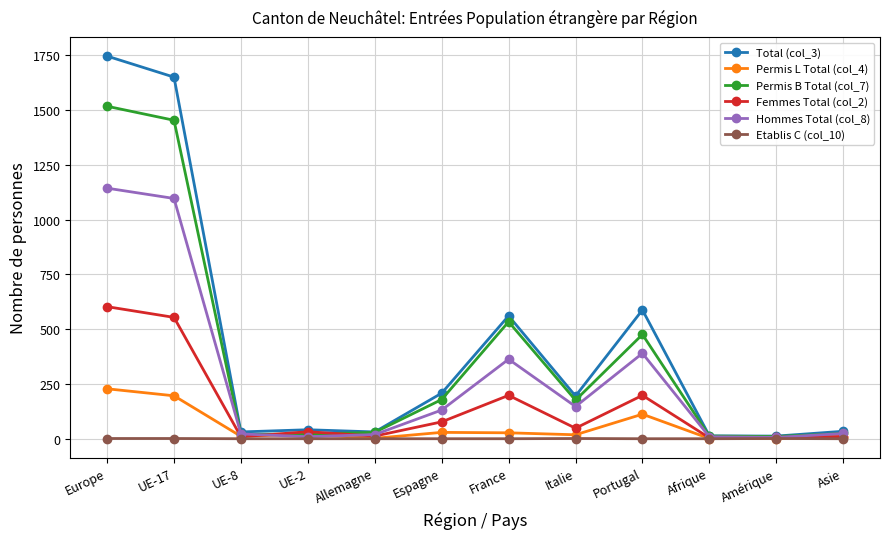

What is the label of the 2nd point from the left?

UE-17